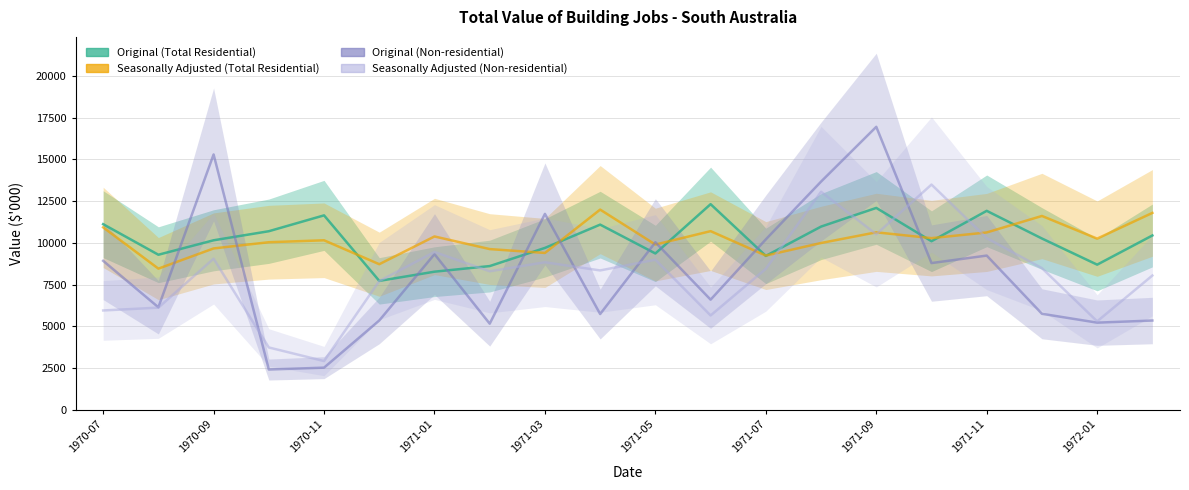

How many interior local valleys does the Original (Non-residential) series have?

7